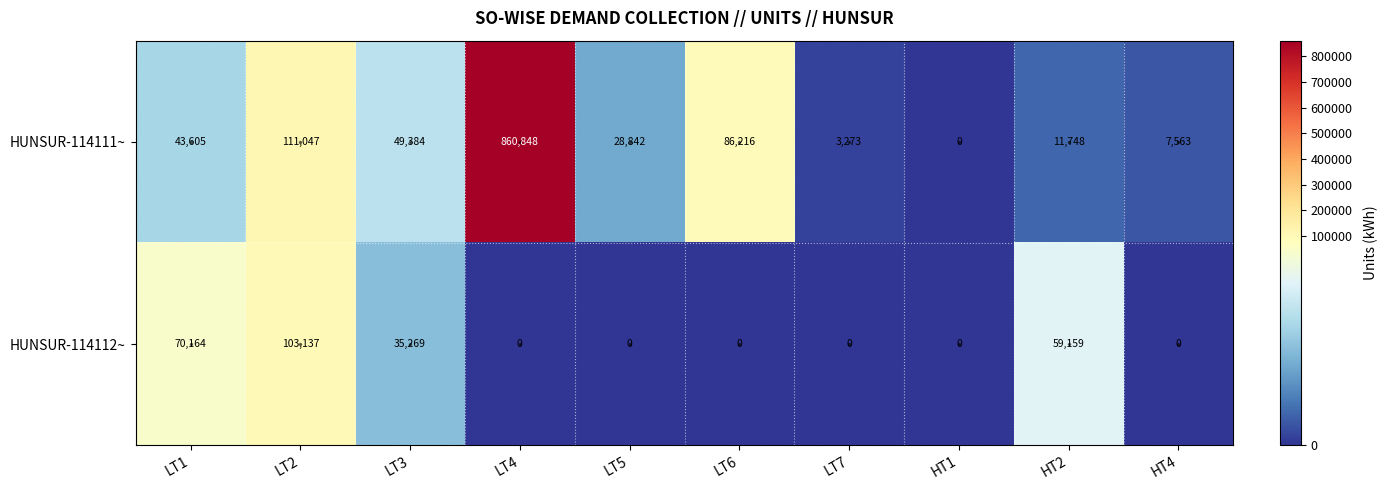

Is it true that HUNSUR-114111~ equals 0 at HT1?

True